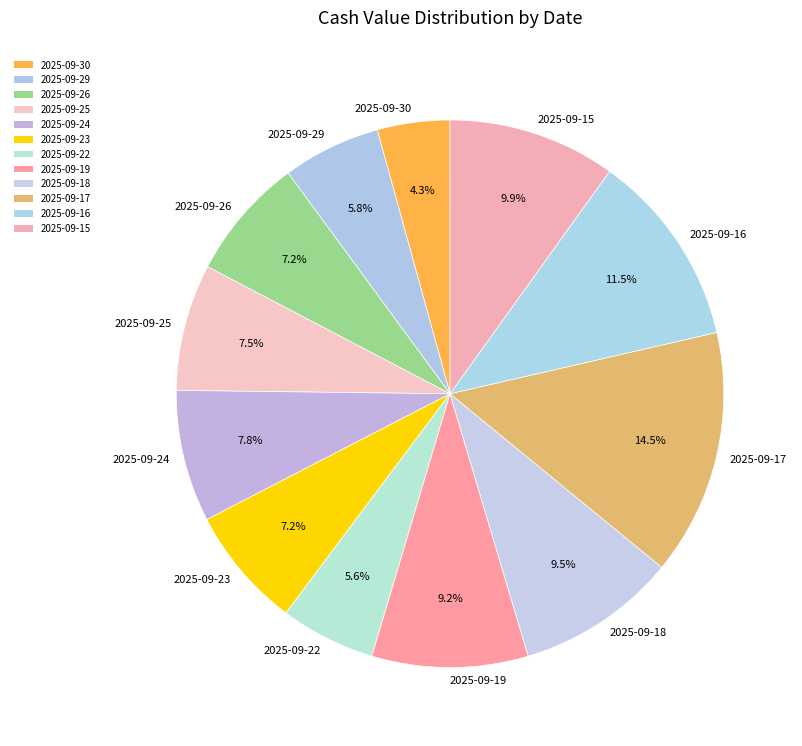

Does 2025-09-23 represent more than half of the total?

No